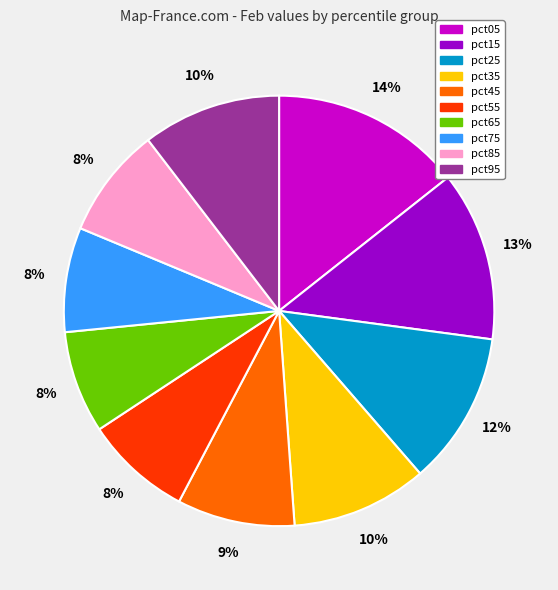

Does pct75 represent more than half of the total?

No